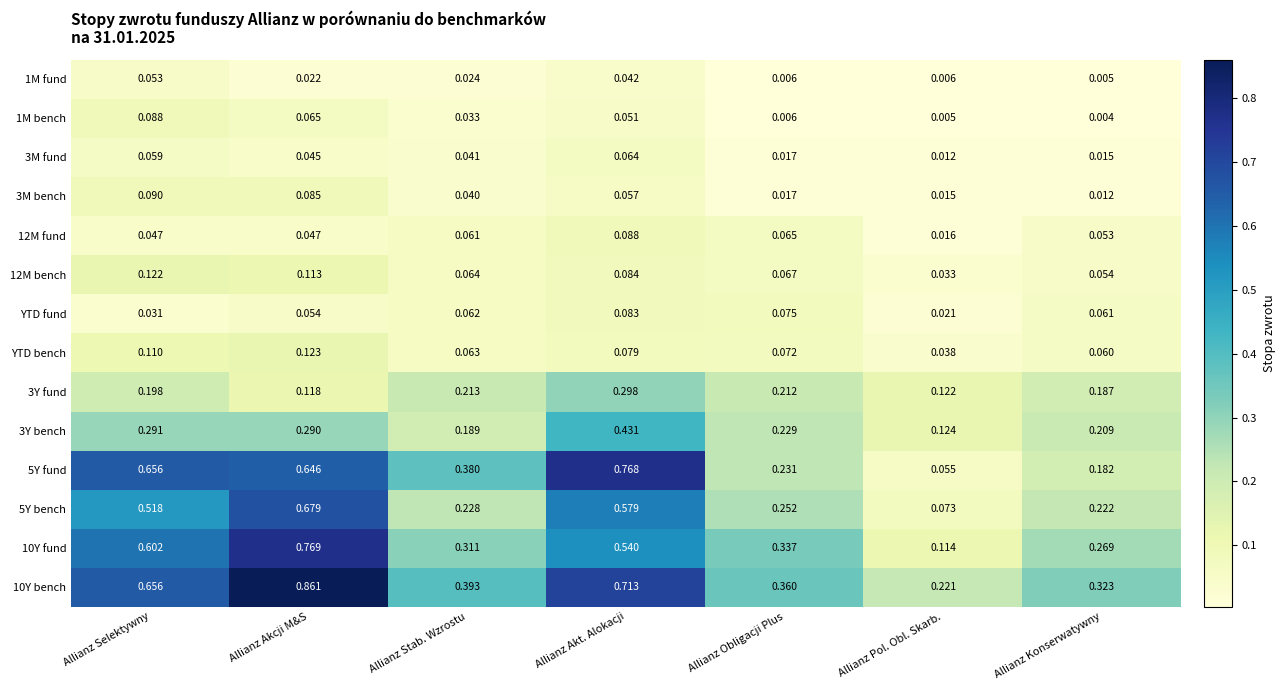

Which label corresponds to the largest value in the chart?

Allianz Akcji M&S